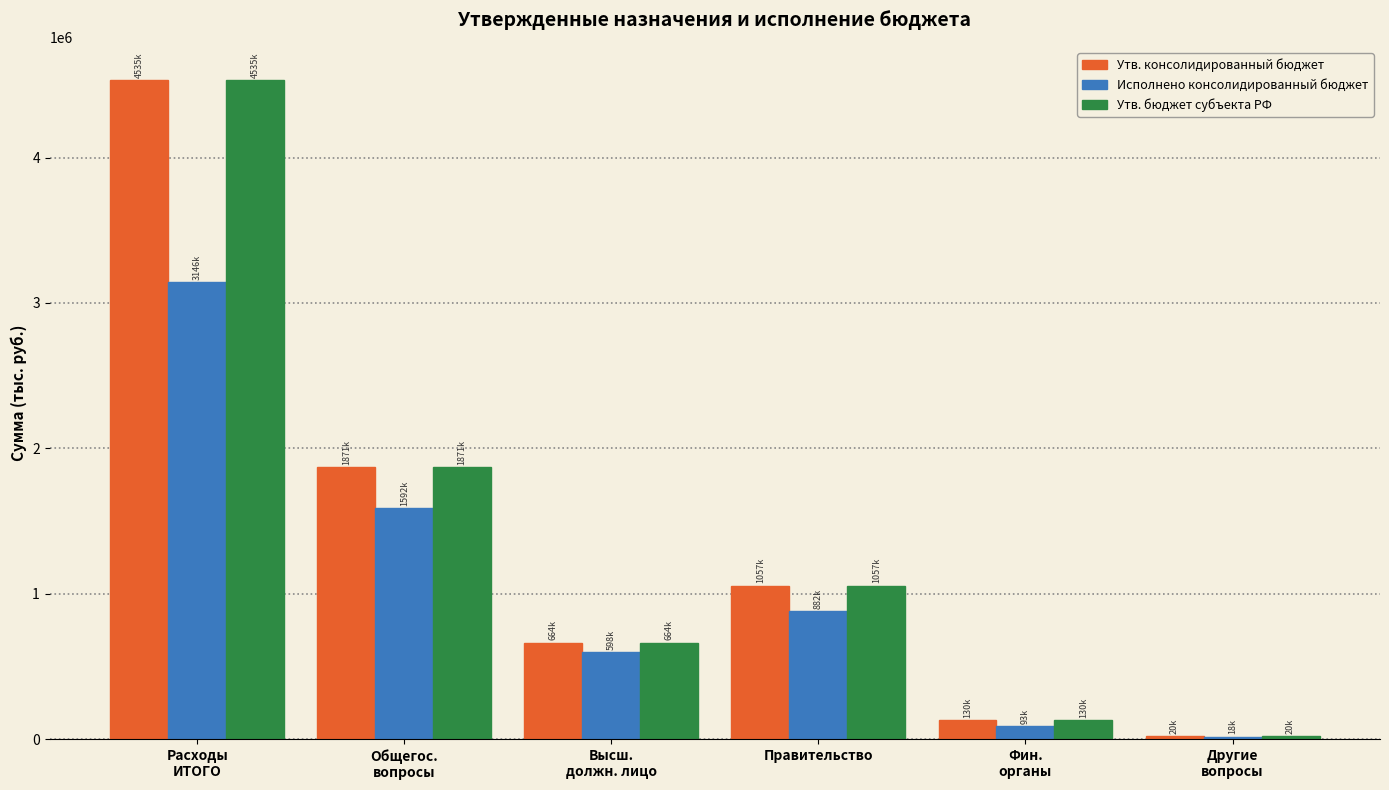

How many distinct data groups are displayed?

3